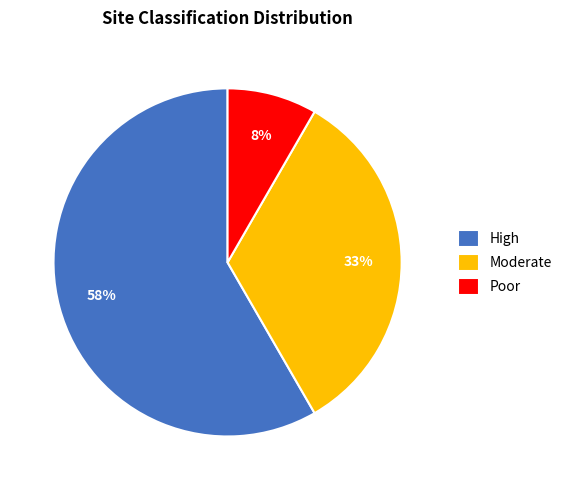

Is it true that Moderate is 33% of the pie?

True